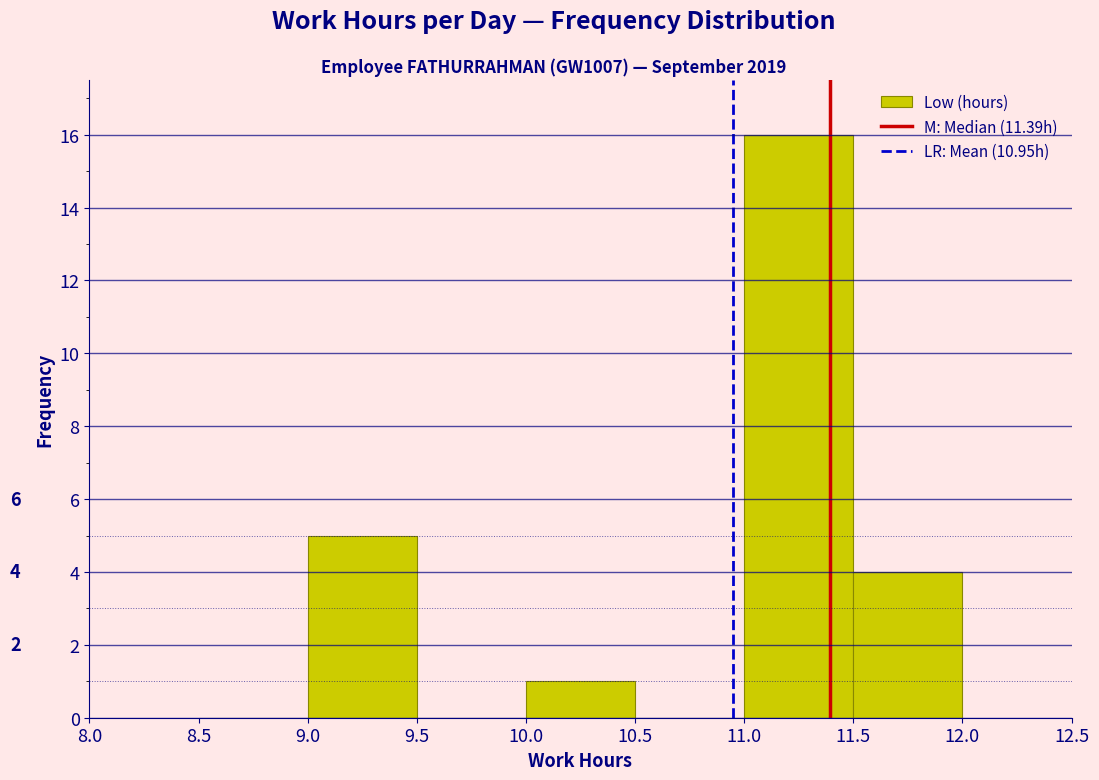

Over which range of the x-axis is the bar tallest?

11.0 to 11.5